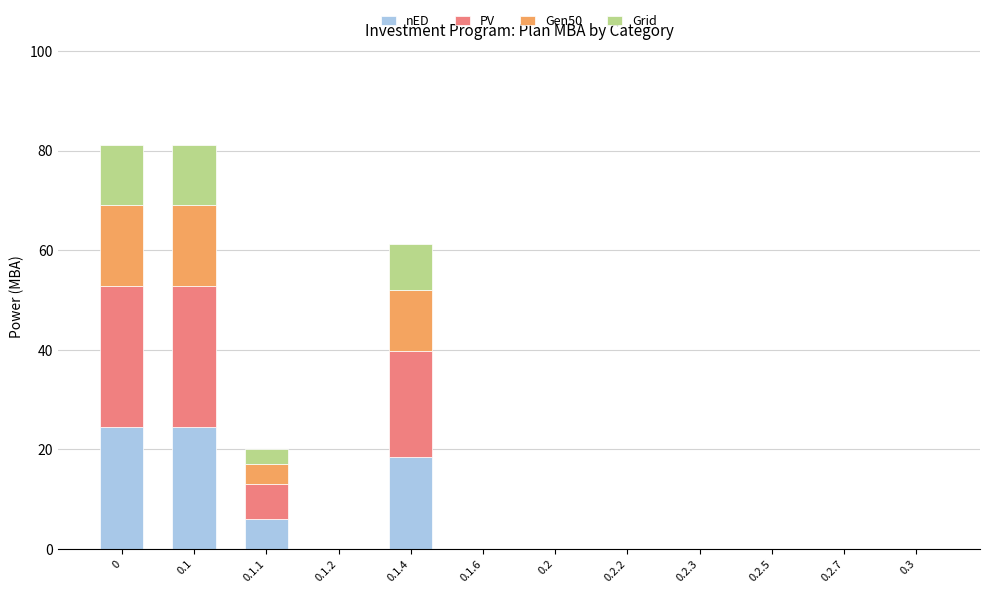

What is the sum of all nED values?

73.1